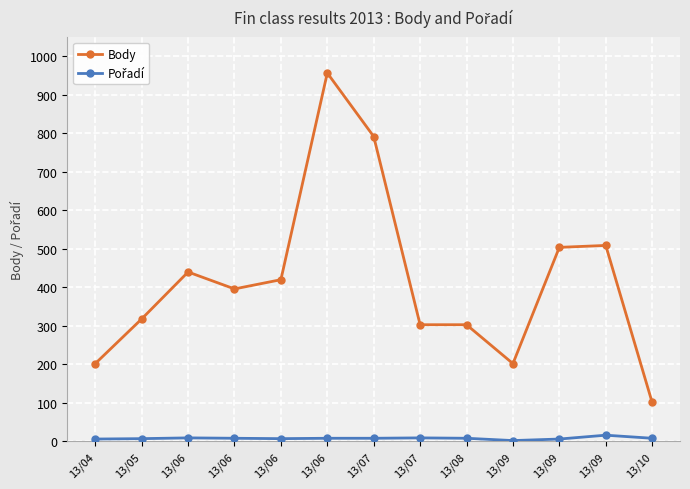

At 13/10, list the series in order from smallest to largest.

Pořadí, Body